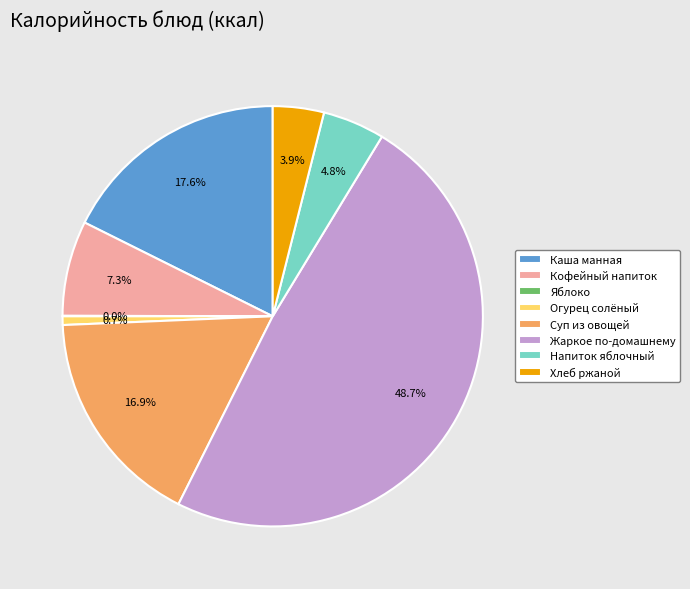

Combined, what portion of the pie is Огурец солёный and Каша манная?

18.3%